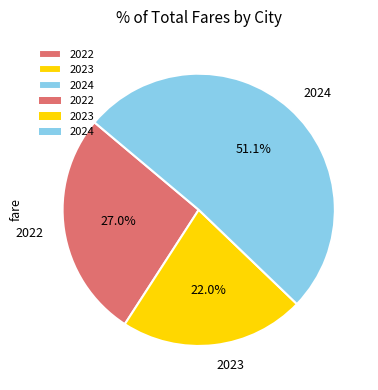

The 2022 slice represents 35% of the pie. True or false?

False